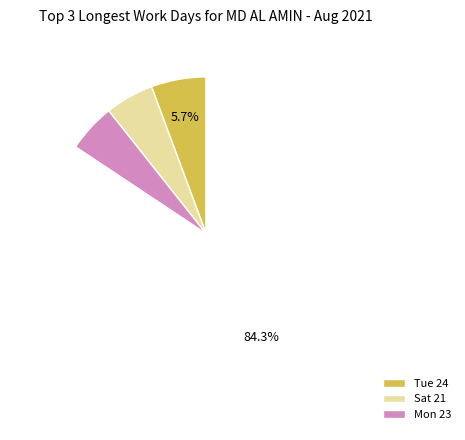

Is there any slice that represents more than half of the pie?

Yes